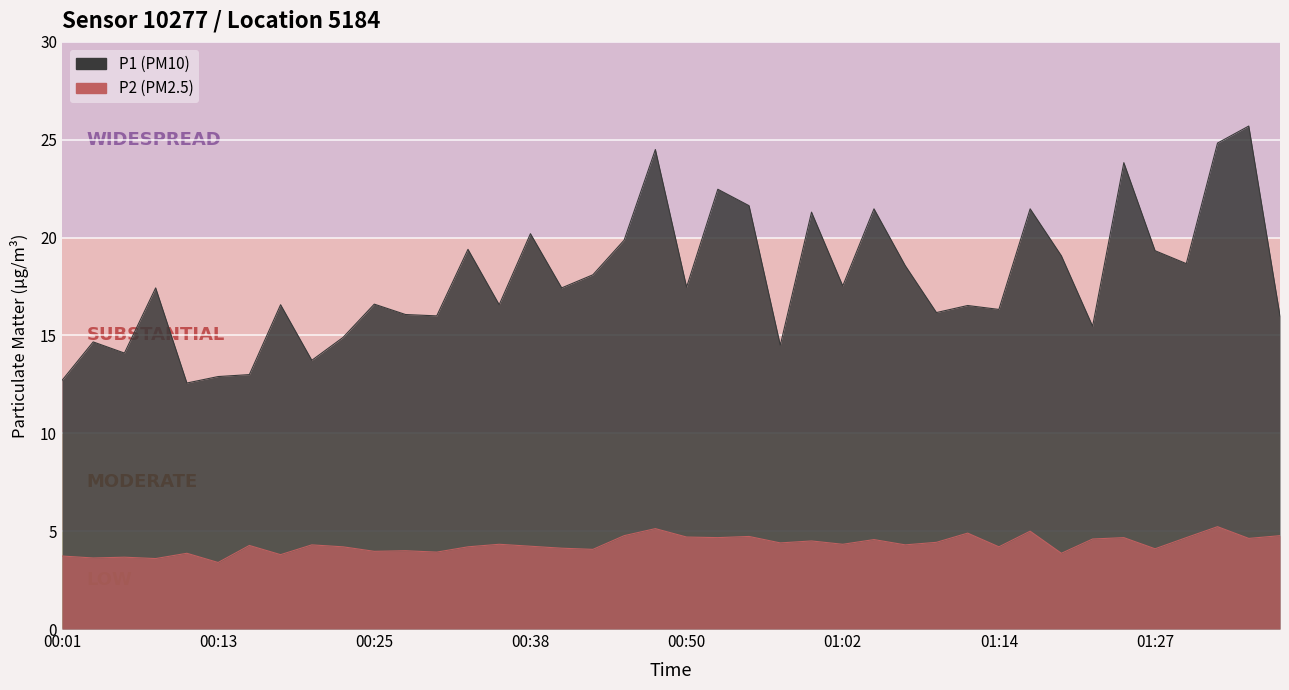

How many lines are shown in the chart?

2